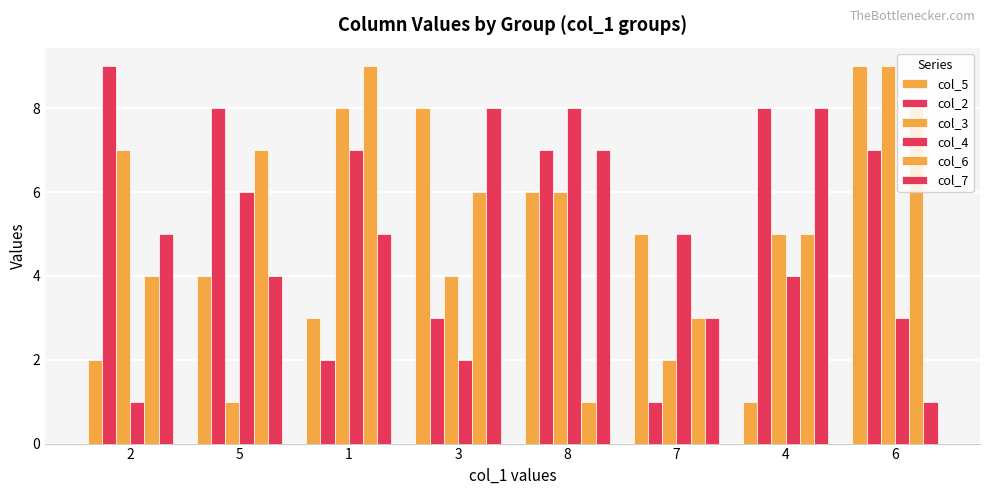

How many bars are there in total?

48